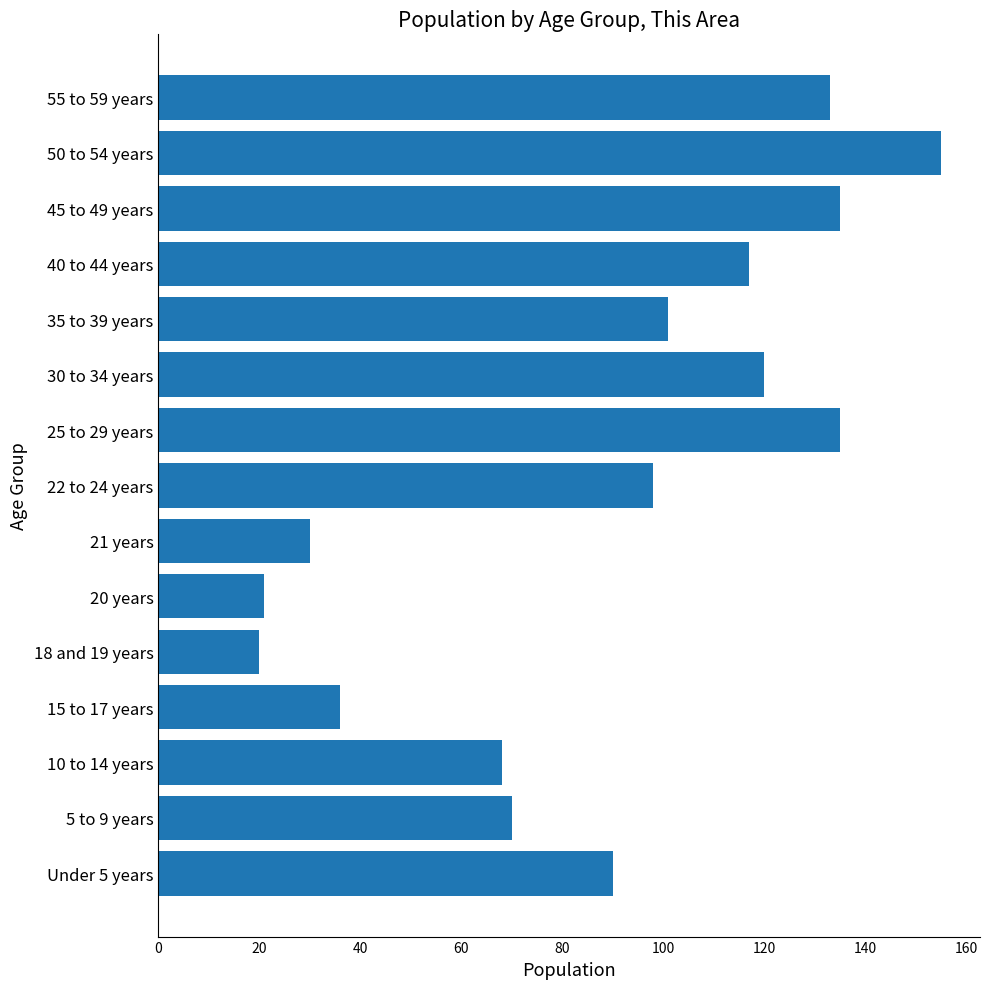

What is the minimum value shown in the chart?

20